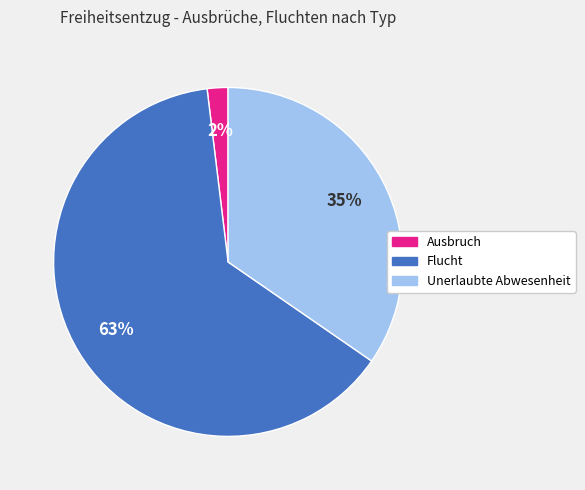

Which slice represents more than half of the pie?

Flucht